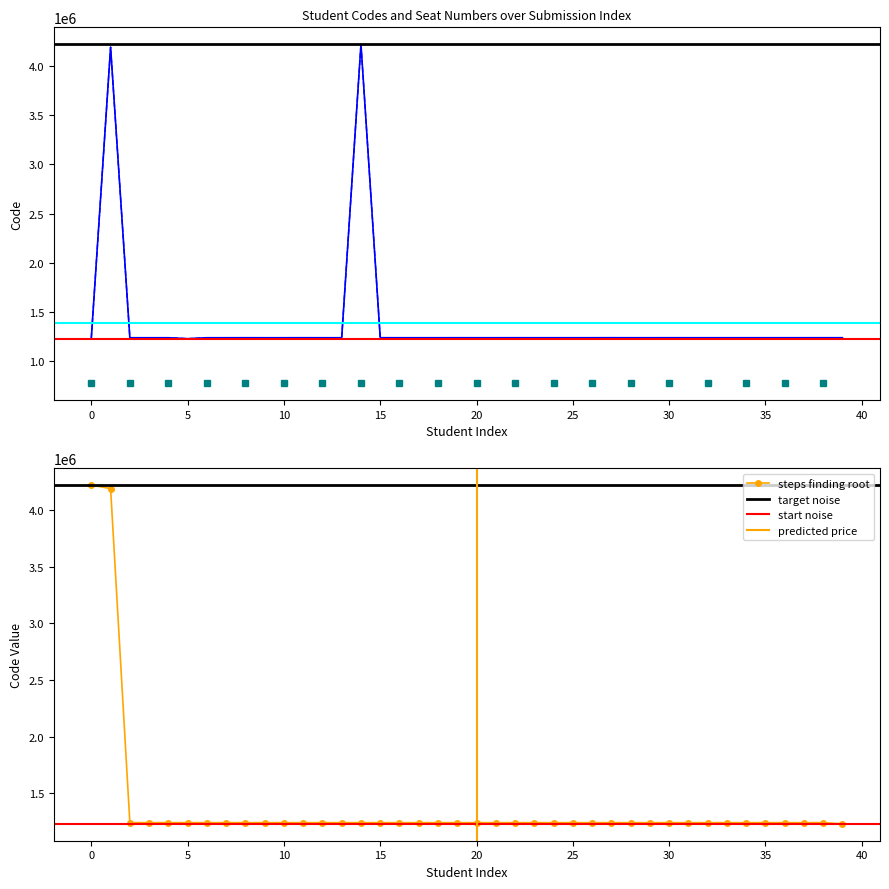

What is the lowest value of the steps finding root series?

1230158